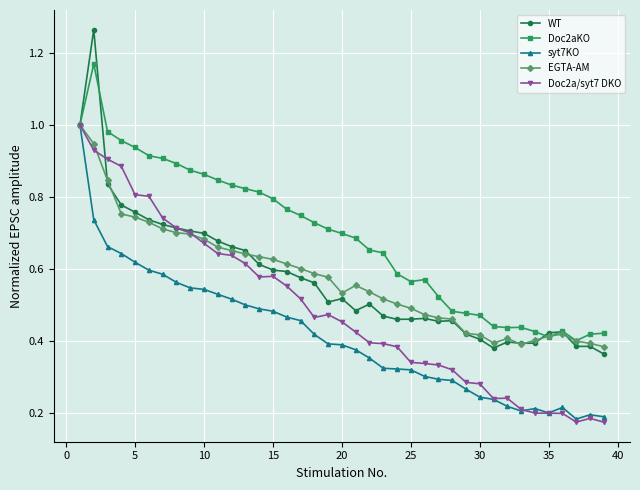

What is the sum of all EGTA-AM values?

22.4